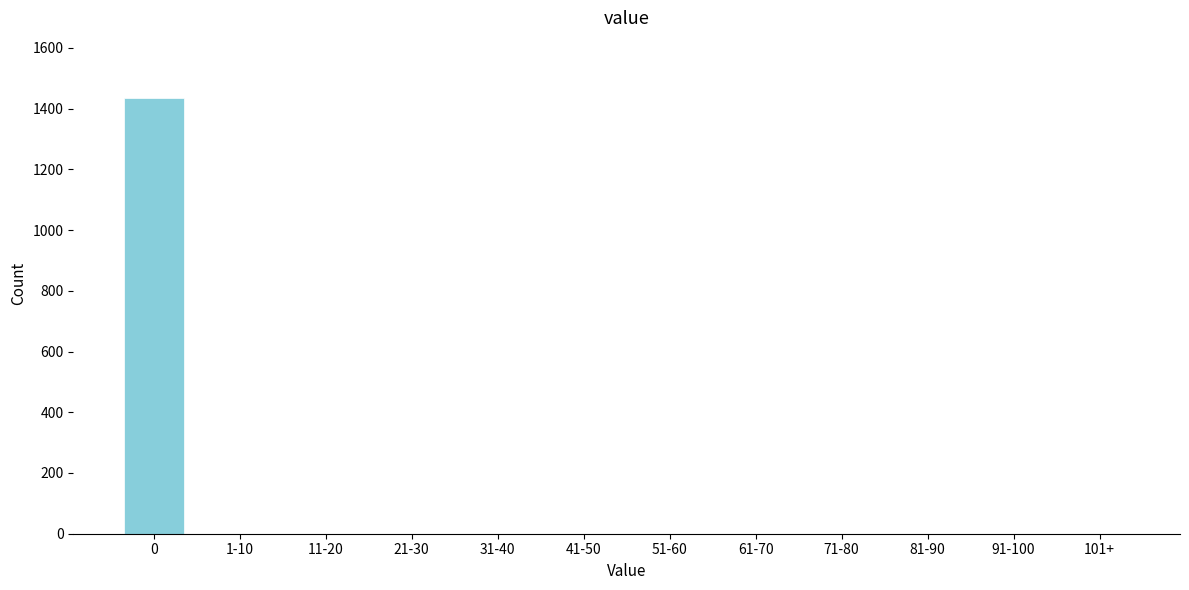

Reading right to left, what are all the values shown in this chart?

101+=0	91-100=0	81-90=0	71-80=0	61-70=0	51-60=0	41-50=0	31-40=0	21-30=0	11-20=0	1-10=0	0=1436